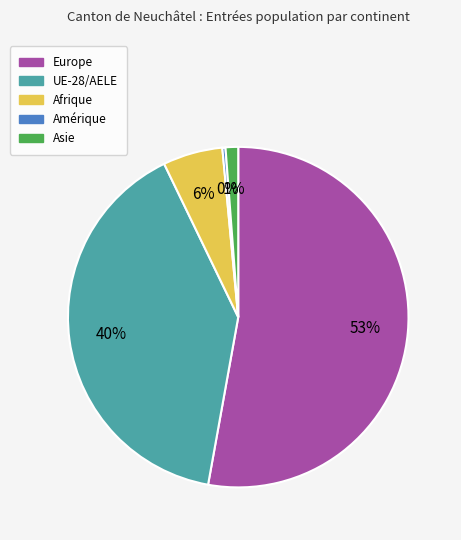

Which slice is the smallest?

Amérique